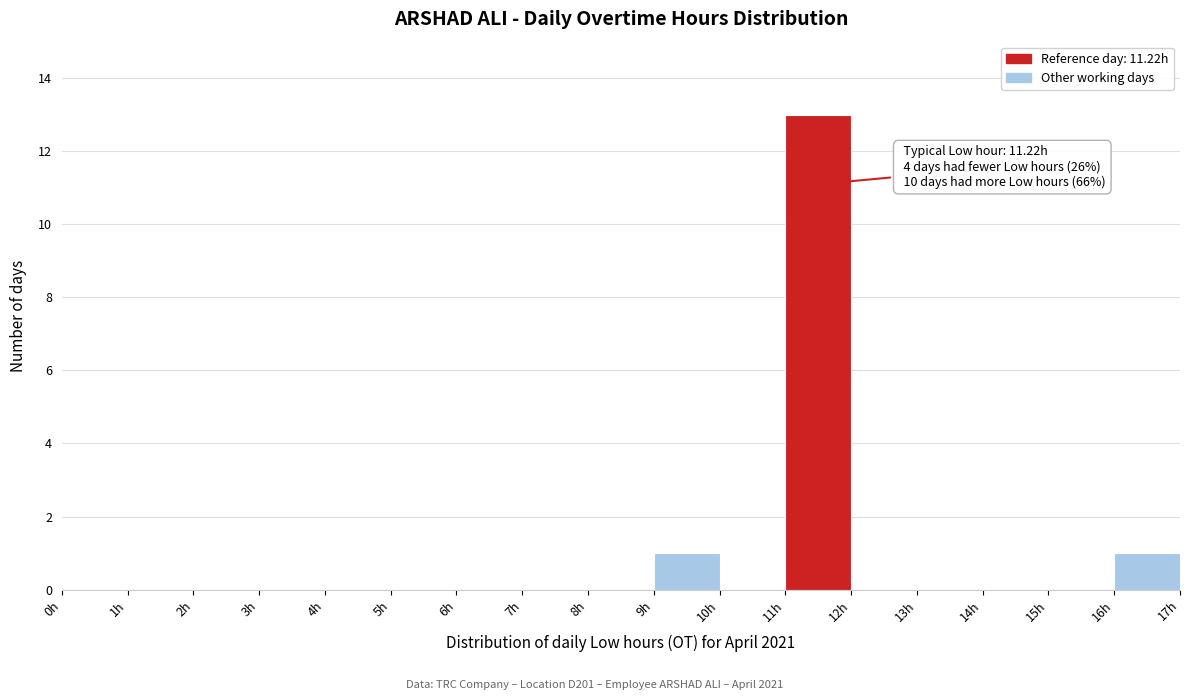

Over which range of the x-axis is the bar tallest?

11 to 12